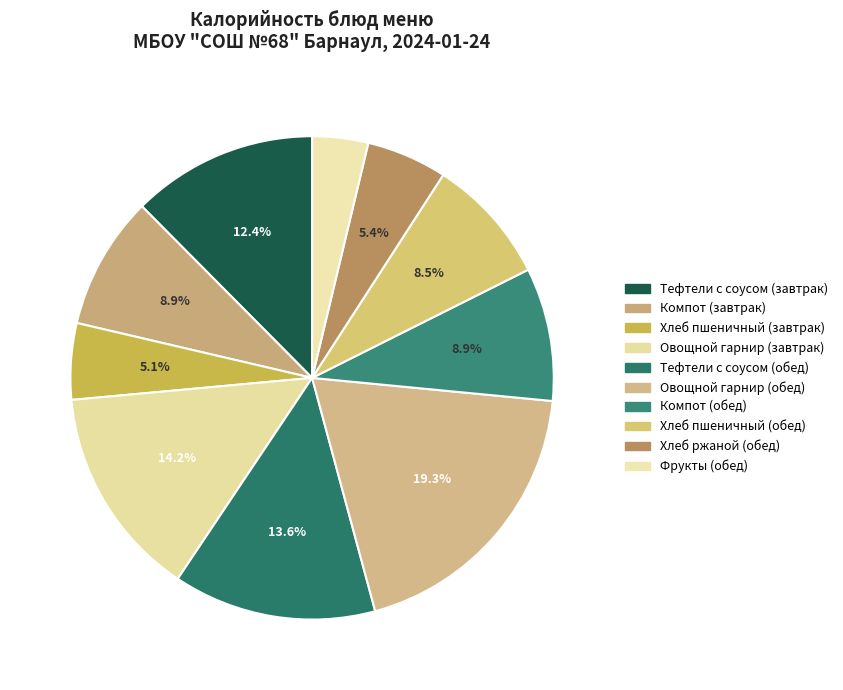

Count the number of slices in the pie.

10